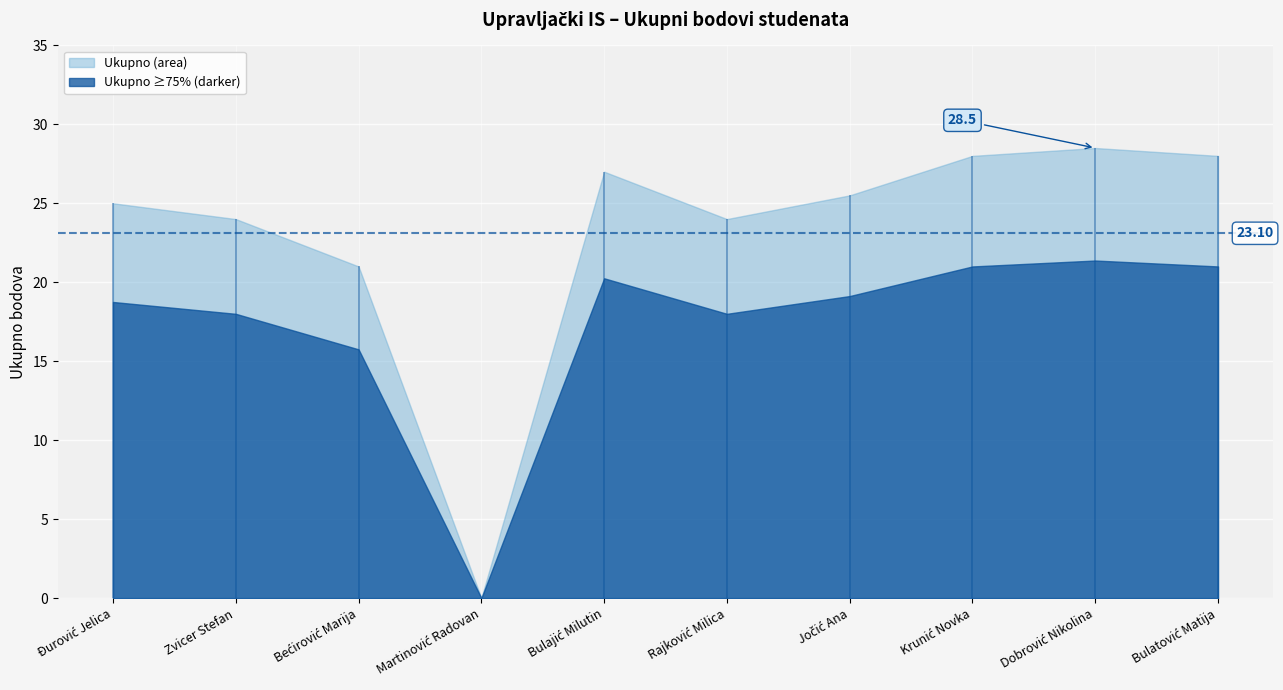

List the labels in order of value, smallest first.

Martinović Radovan, Bećirović Marija, Zvicer Stefan, Rajković Milica, Đurović Jelica, Jočić Ana, Bulajić Milutin, Krunić Novka, Bulatović Matija, Dobrović Nikolina